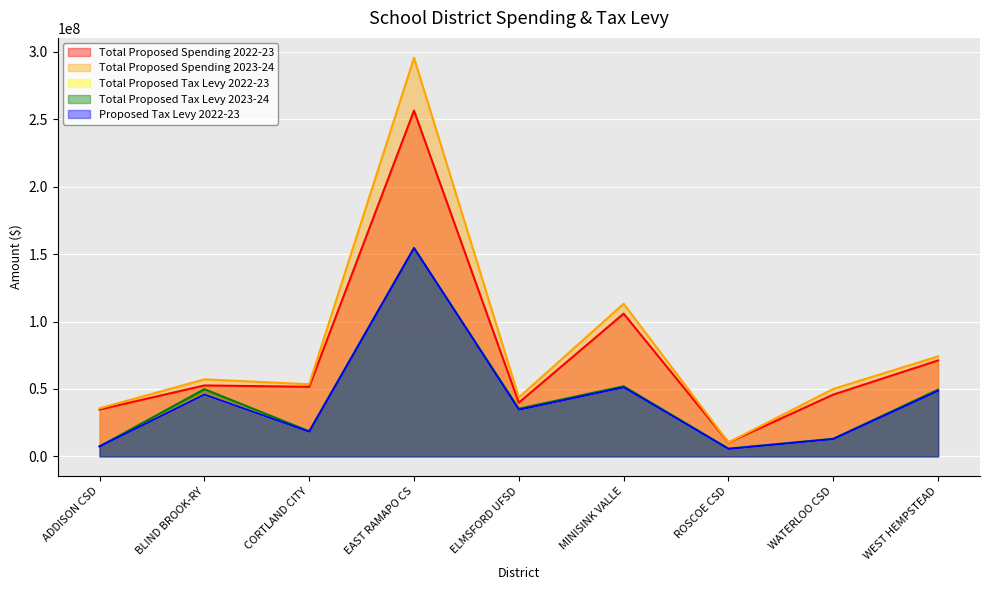

Count the number of categories in the chart.

9